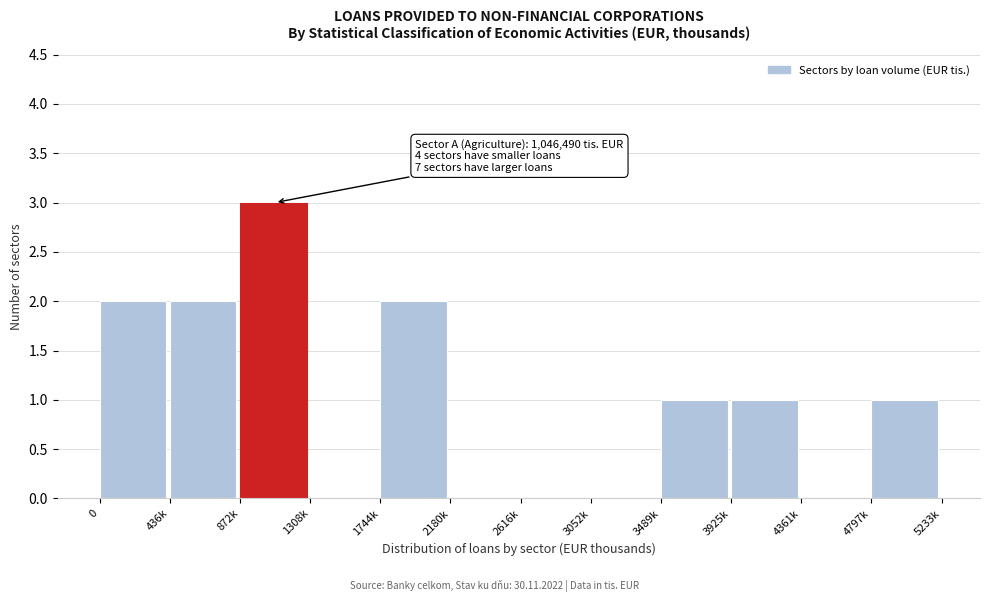

Reading left to right, list all the values displayed in this chart.

0=2	436k=2	872k=3	1308k=0	1744k=2	2180k=0	2616k=0	3052k=0	3489k=1	3925k=1	4361k=0	4797k=1